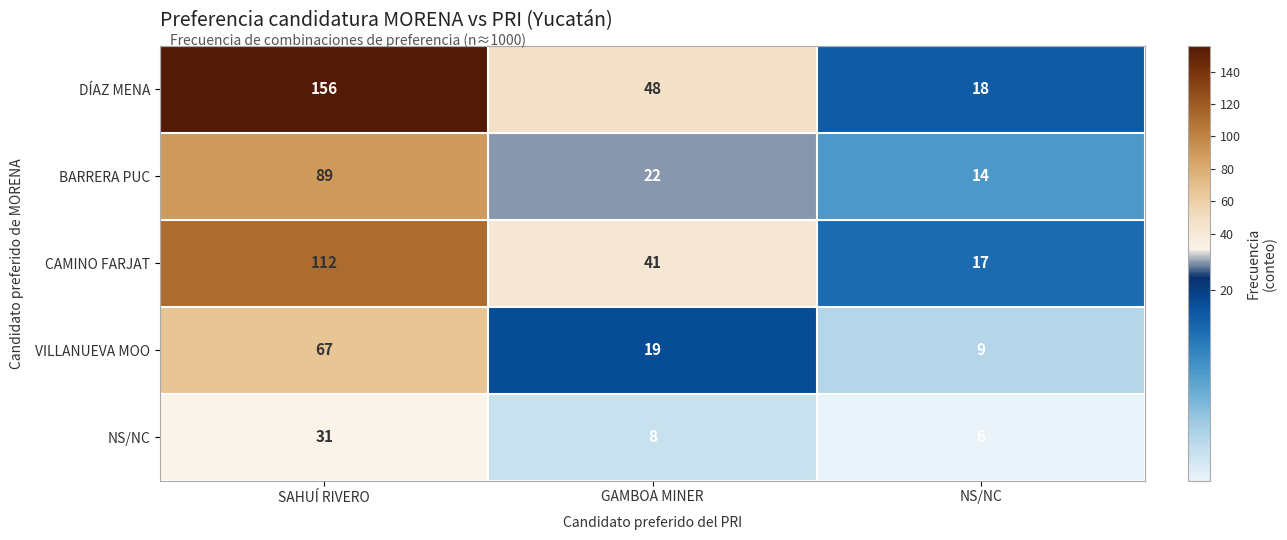

Reading left to right, extract all data points from this chart.

DÍAZ MENA: 156	48	18
BARRERA PUC: 89	22	14
CAMINO FARJAT: 112	41	17
VILLANUEVA MOO: 67	19	9
NS/NC: 31	8	6